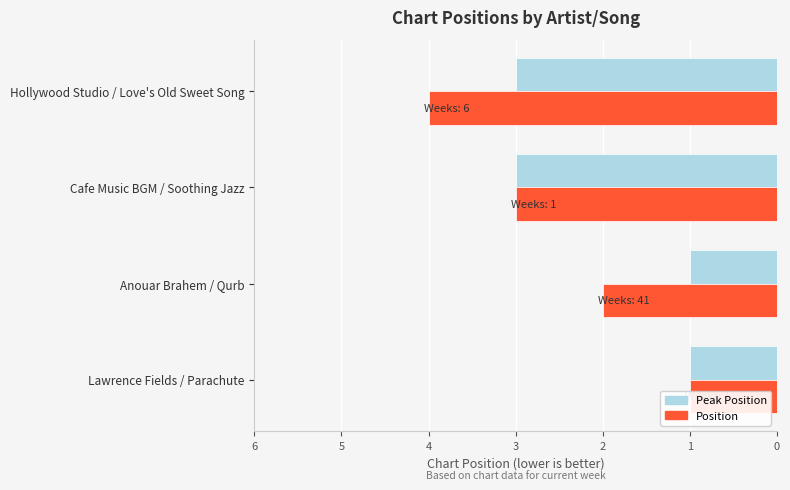

What is the spread (max minus min) of values at Anouar Brahem / Qurb?

1